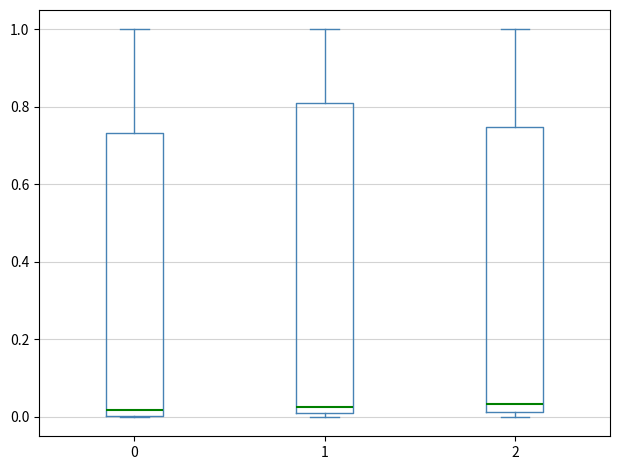

Reading left to right, read every box against the y-axis: the position of its median line, the range the box covers, and the ends of its whiskers. The values are not printed on the chart, so give them approximately, as read against the axis.

0: median 0.02, box 0.00 to 0.74, whiskers 0.00 to 1.00
1: median 0.02 (just above the box's lower edge), box 0.02 to 0.82, whiskers 0.00 to 1.00
2: median 0.04, box 0.02 to 0.74, whiskers 0.00 to 1.00